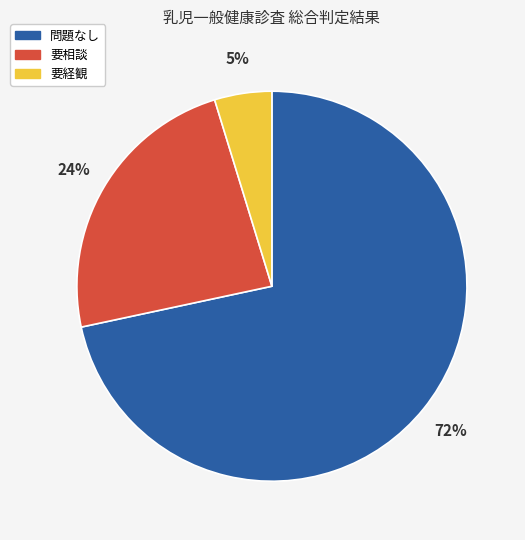

Is 要経観 the majority of the pie?

No